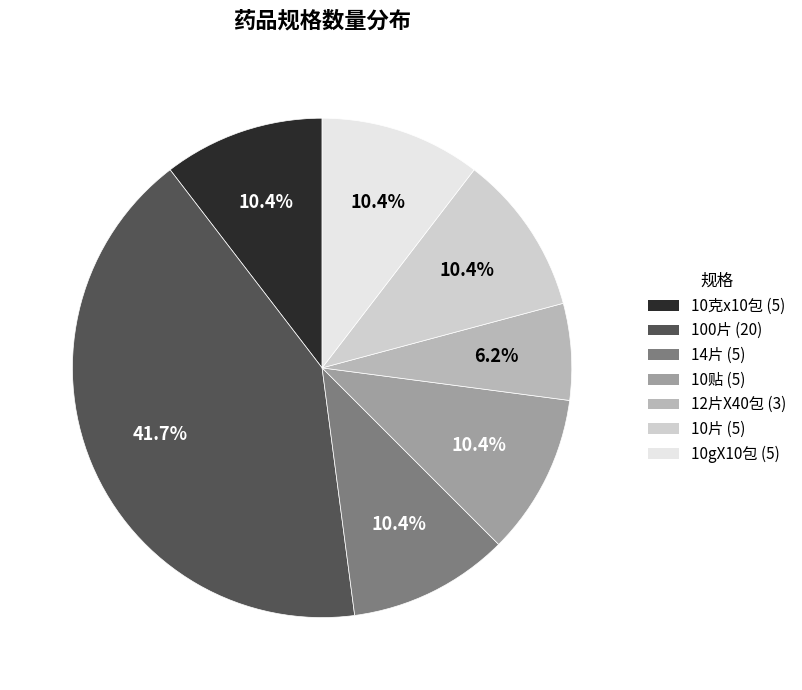

Is it true that 12片X40包 is 15% of the pie?

False